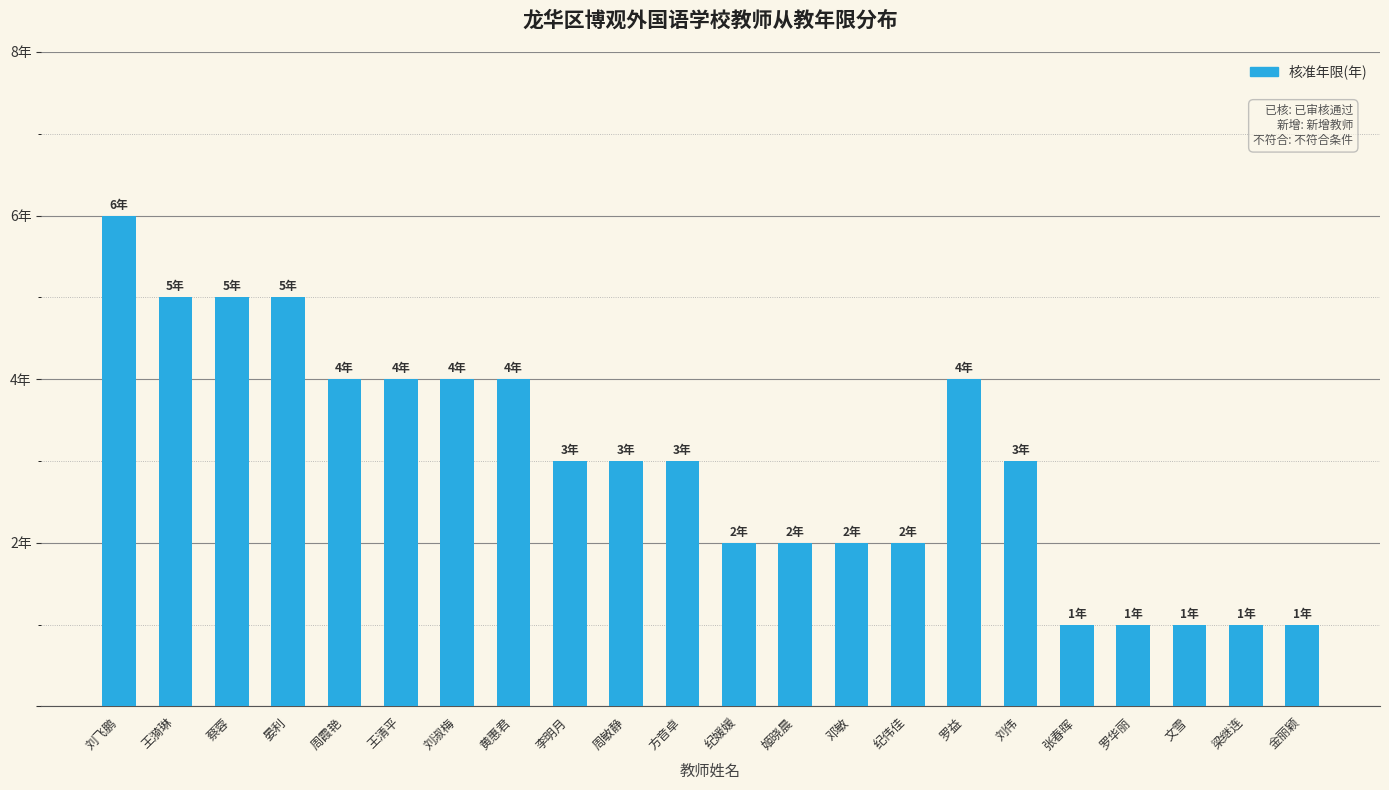

What is the value of the 10th bar from the left?

3